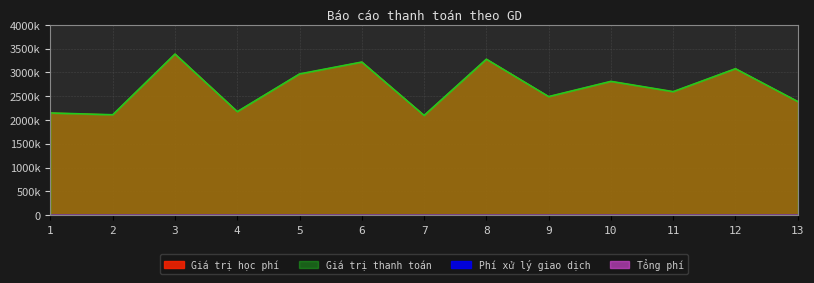

Which series changed the most between 3 and 4?

Giá trị học phí